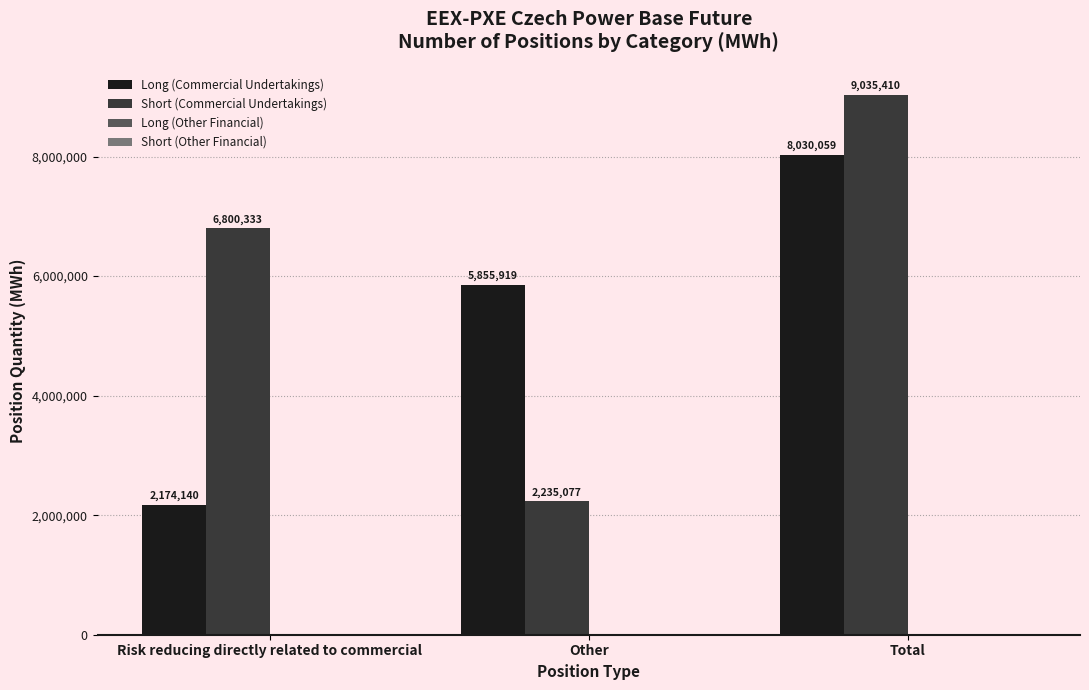

Between Risk reducing directly related to commercial and Other, which series saw the biggest shift?

Short (Commercial Undertakings)